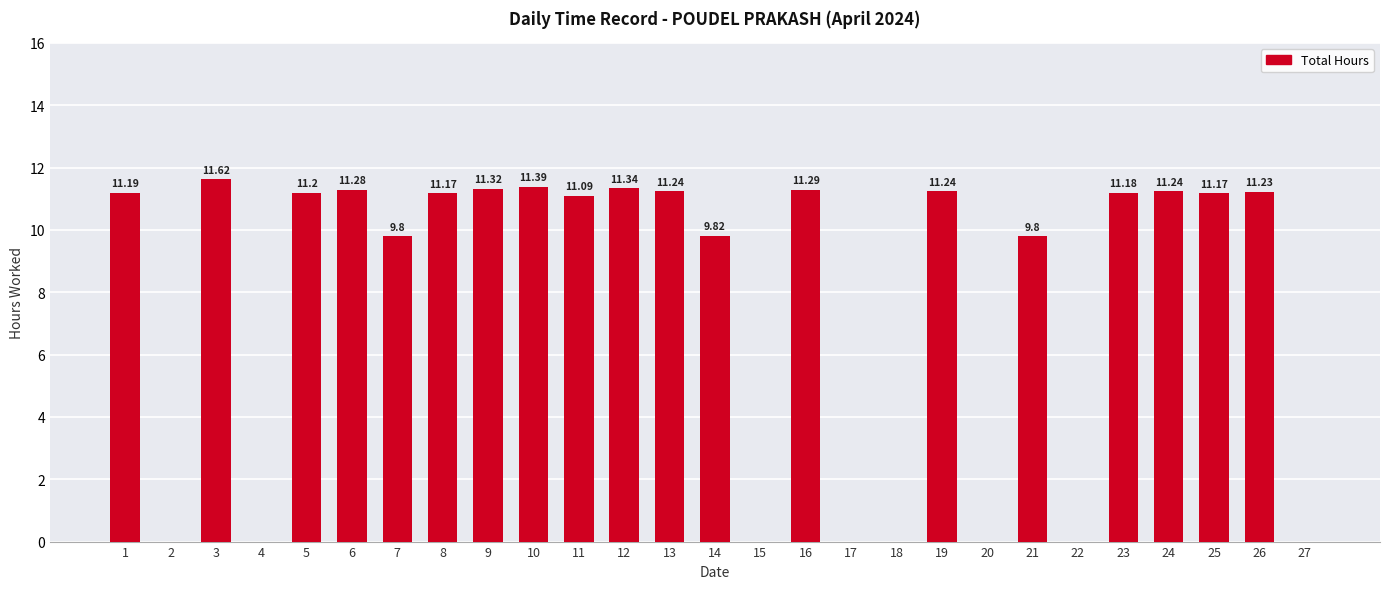

How many distinct data groups are displayed?

1